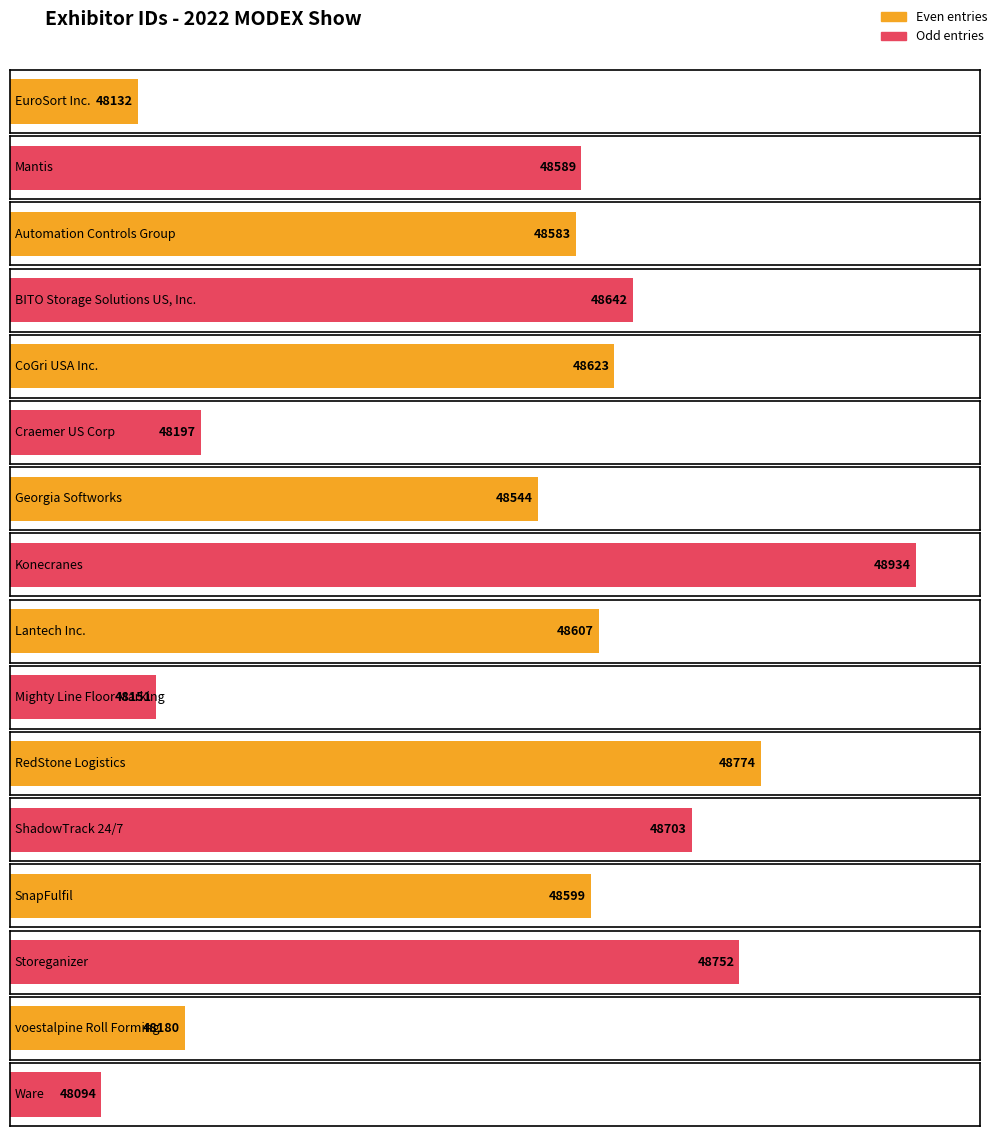

What is the minimum value shown in the chart?

48094